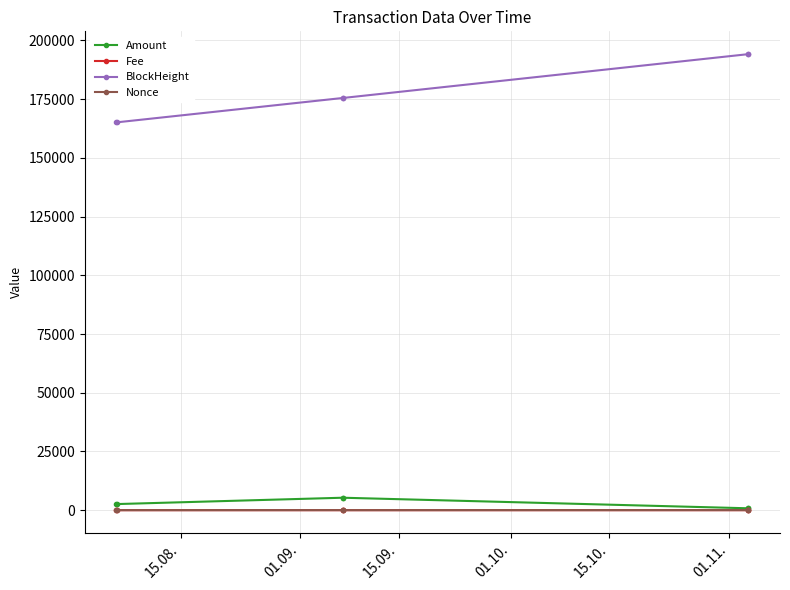

True or false: BlockHeight and Amount intersect in this chart.

False